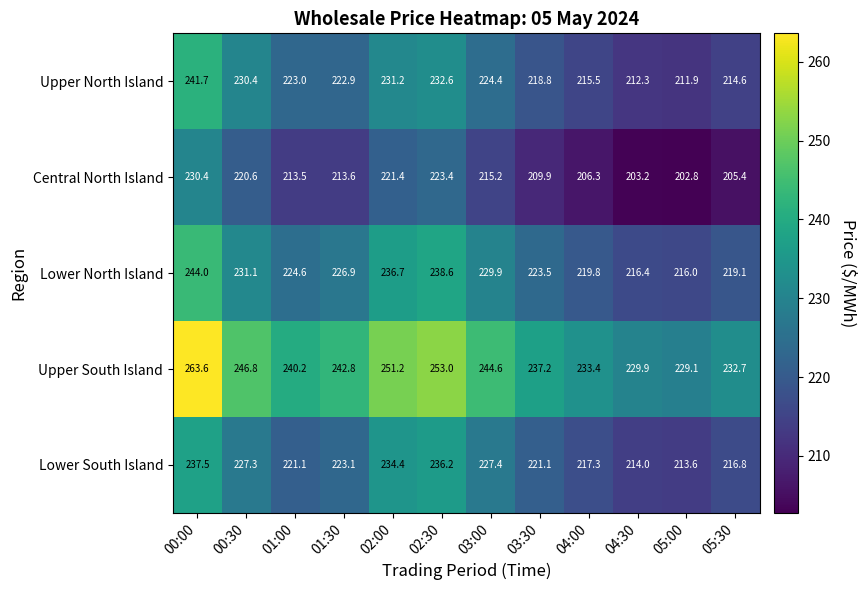

The value of Lower North Island at 02:00 is 236.7. True or false?

True